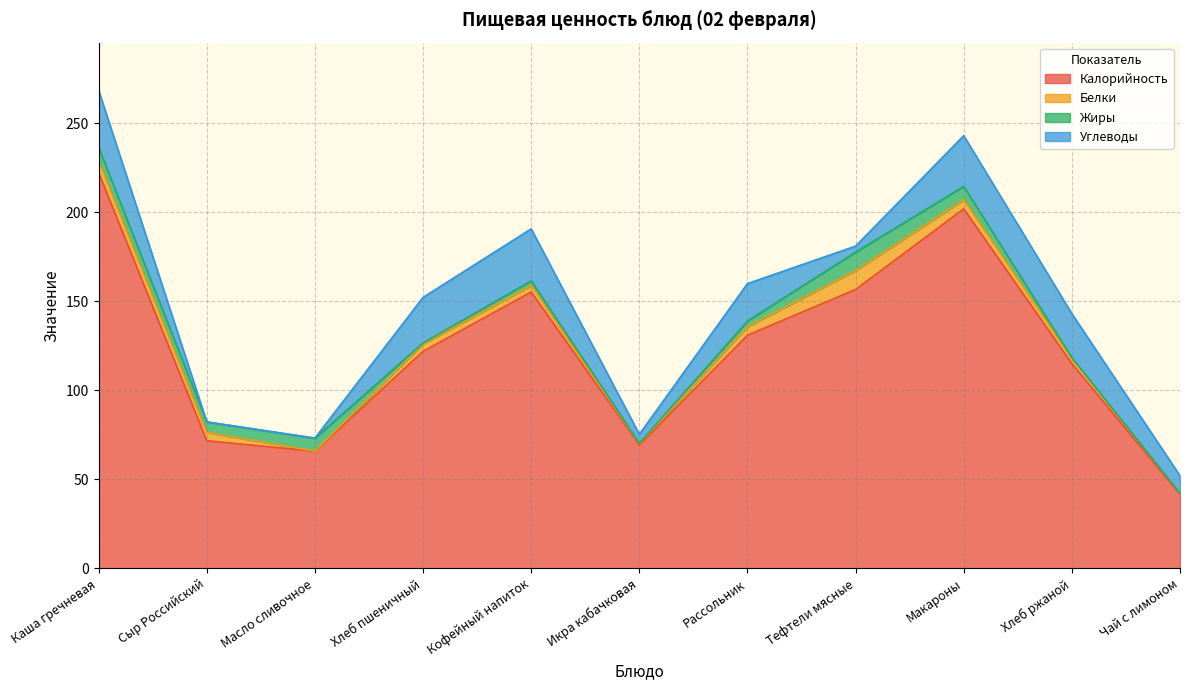

What is the spread (max minus min) of values at Сыр Российский?

71.7